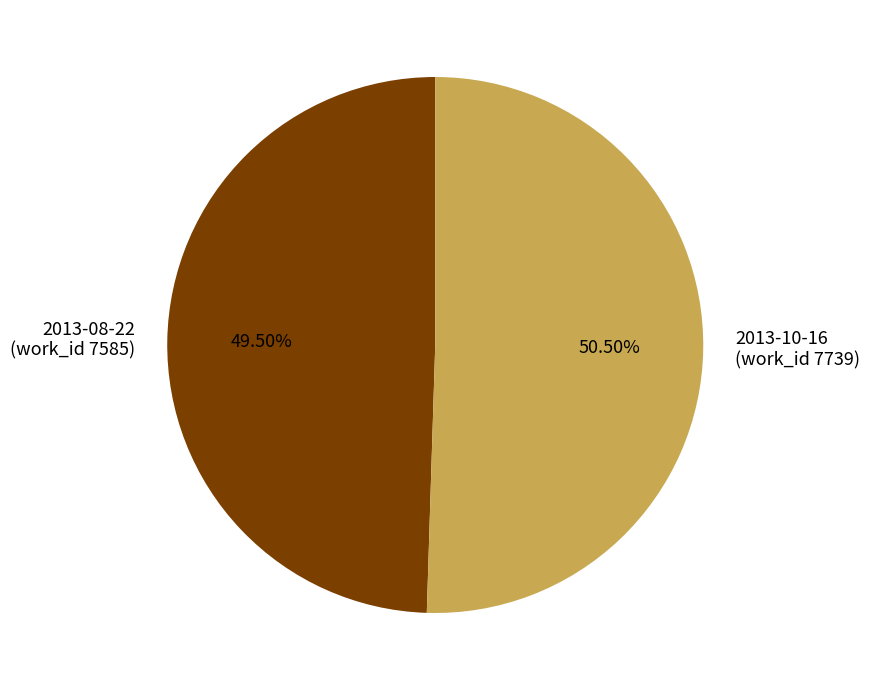

How many slices are in this pie chart?

2